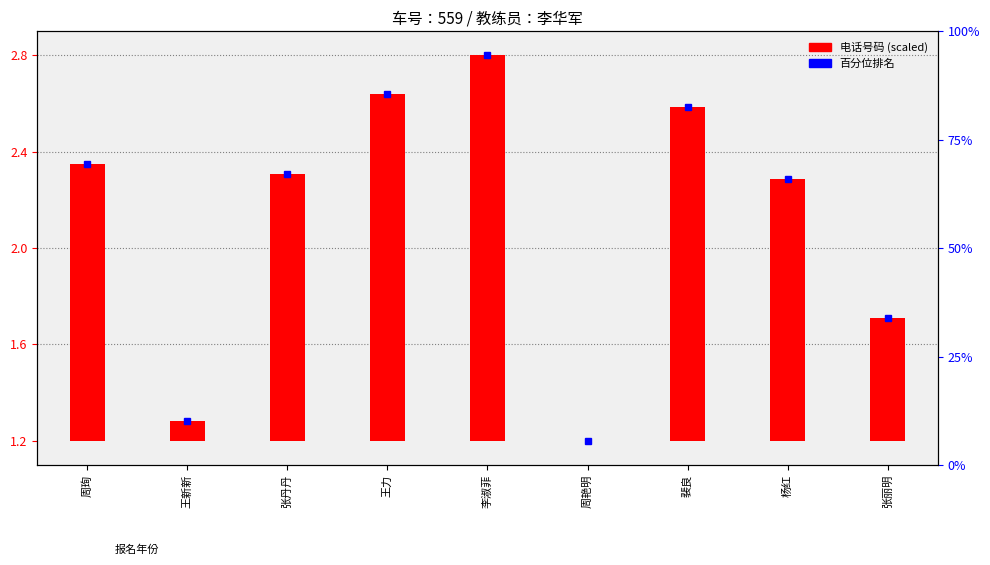

At which label does the data first exceed 1?

周珣